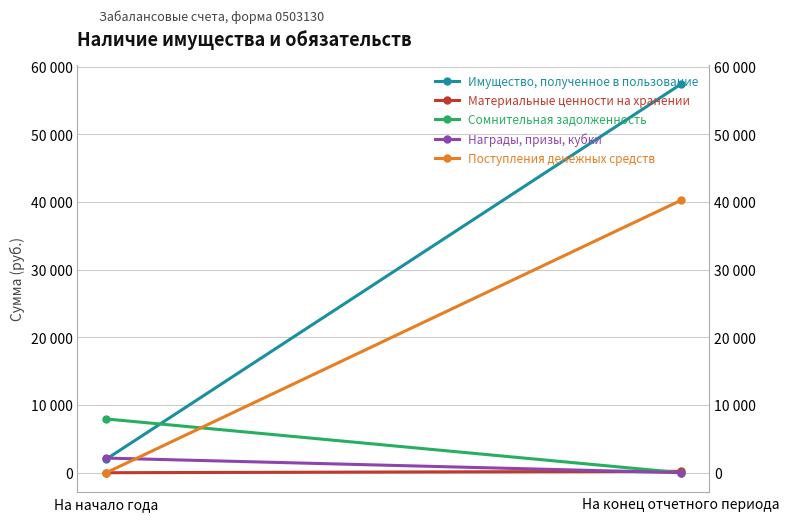

Read the Награды, призы, кубки value at На начало года.

2162.2